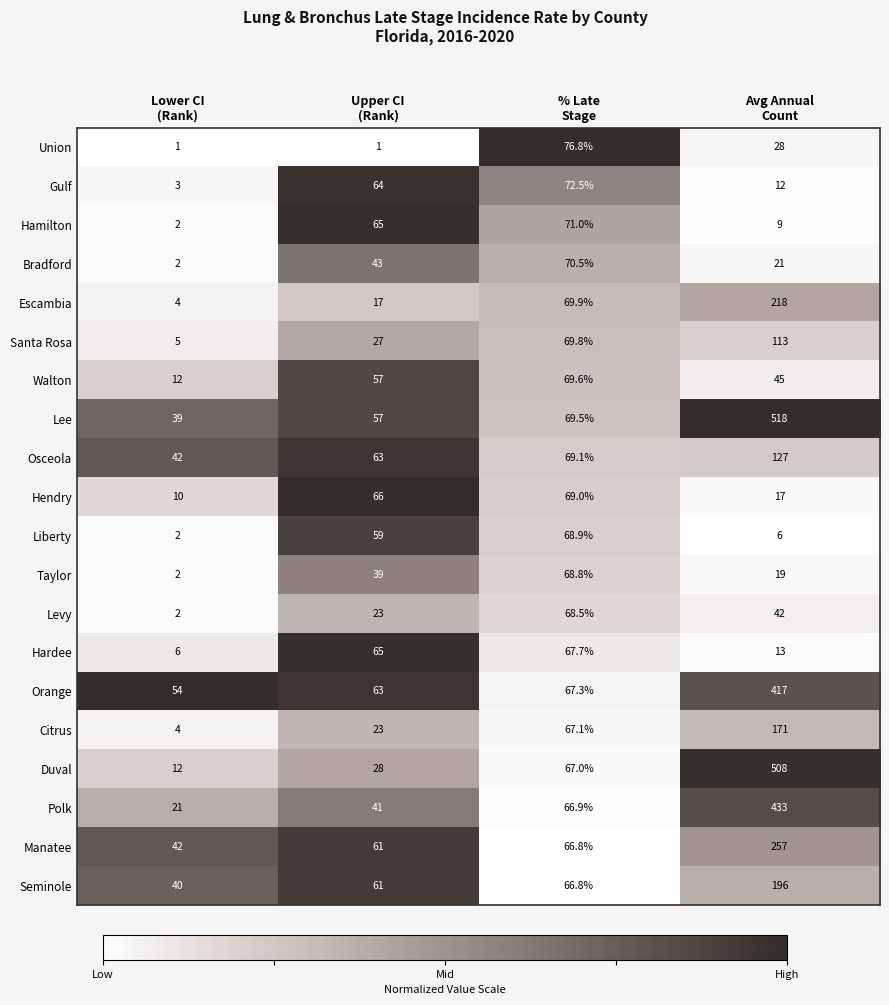

Rank the series by their maximum value, from highest to lowest.

Lee, Duval, Polk, Orange, Manatee, Escambia, Seminole, Citrus, Osceola, Santa Rosa, Union, Gulf, Hamilton, Bradford, Walton, Hendry, Liberty, Taylor, Levy, Hardee